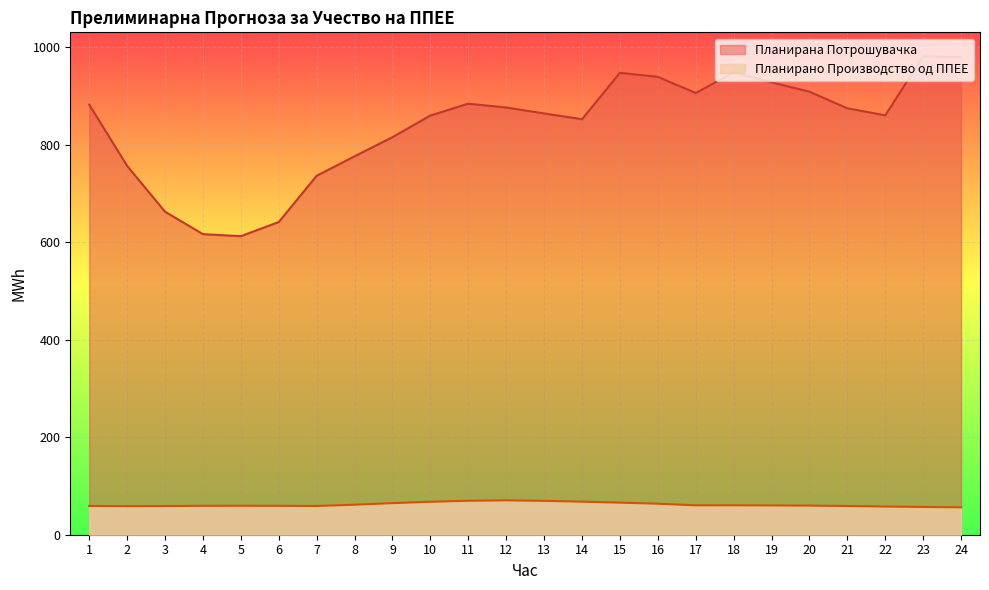

List the series in order of their overall mean, highest first.

Планирана Потрошувачка, Планирано Производство од ППЕЕ